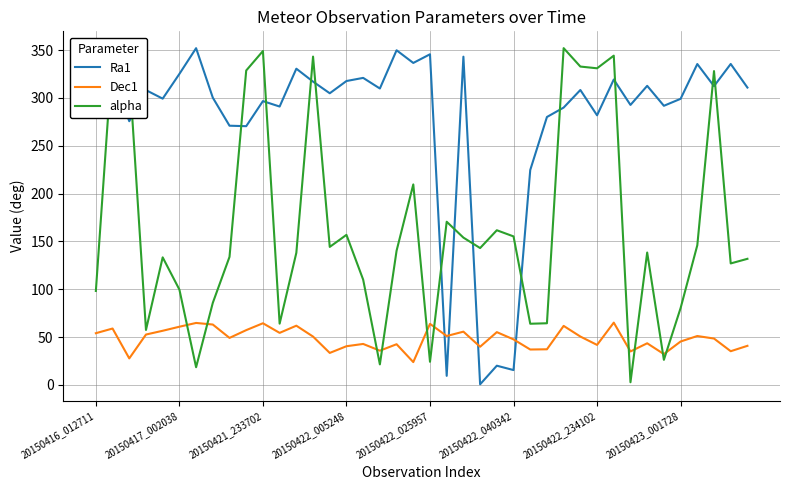

Which series has the largest total across all categories?

Ra1